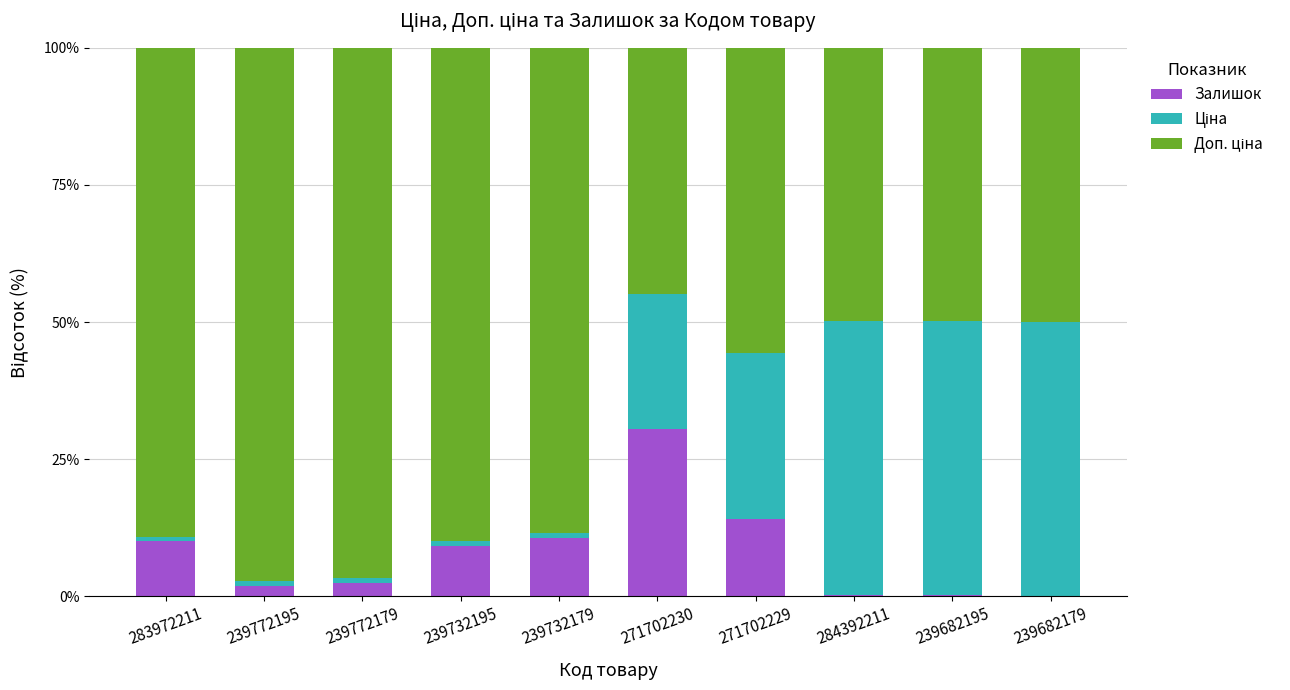

Which category has the highest value in the Залишок series?

271702230